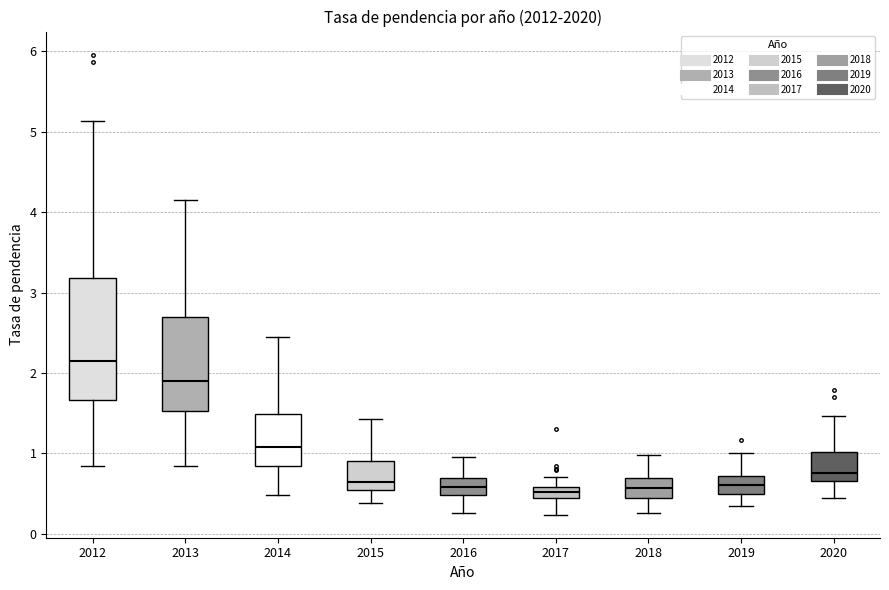

Where is the upper edge of the box at x = 2013 on the y-axis? The values are not printed on the chart, so give them approximately, as read against the axis.

2.7